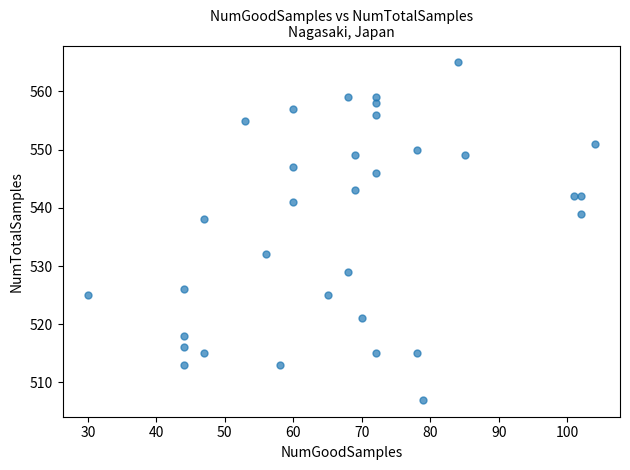

What is the range of Y values (max minus min)?

58